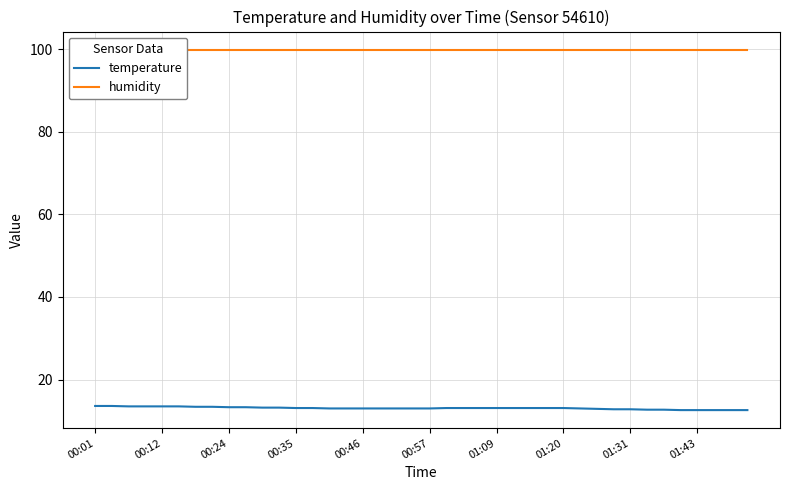

True or false: humidity has more than 1 points higher than both neighbors.

False